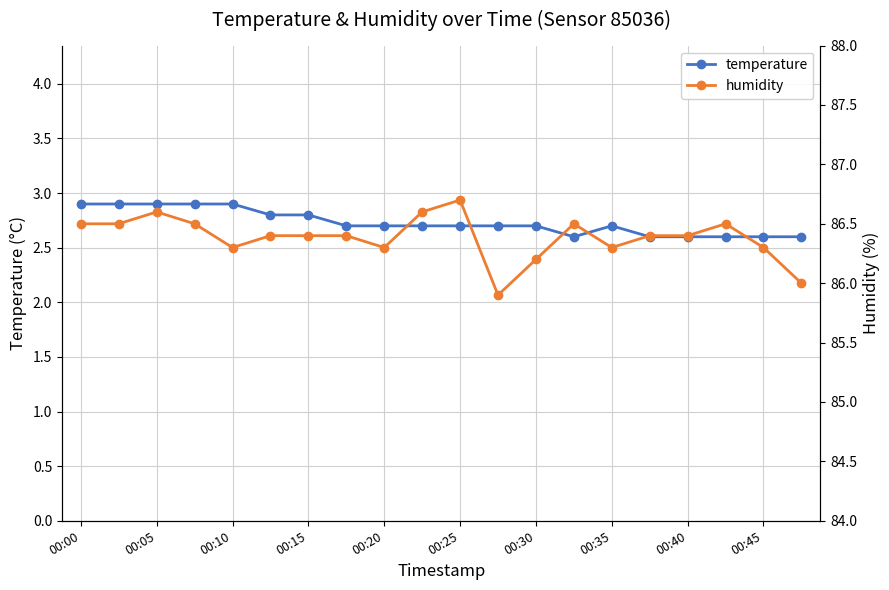

True or false: temperature has more than 0 interior local peaks.

True